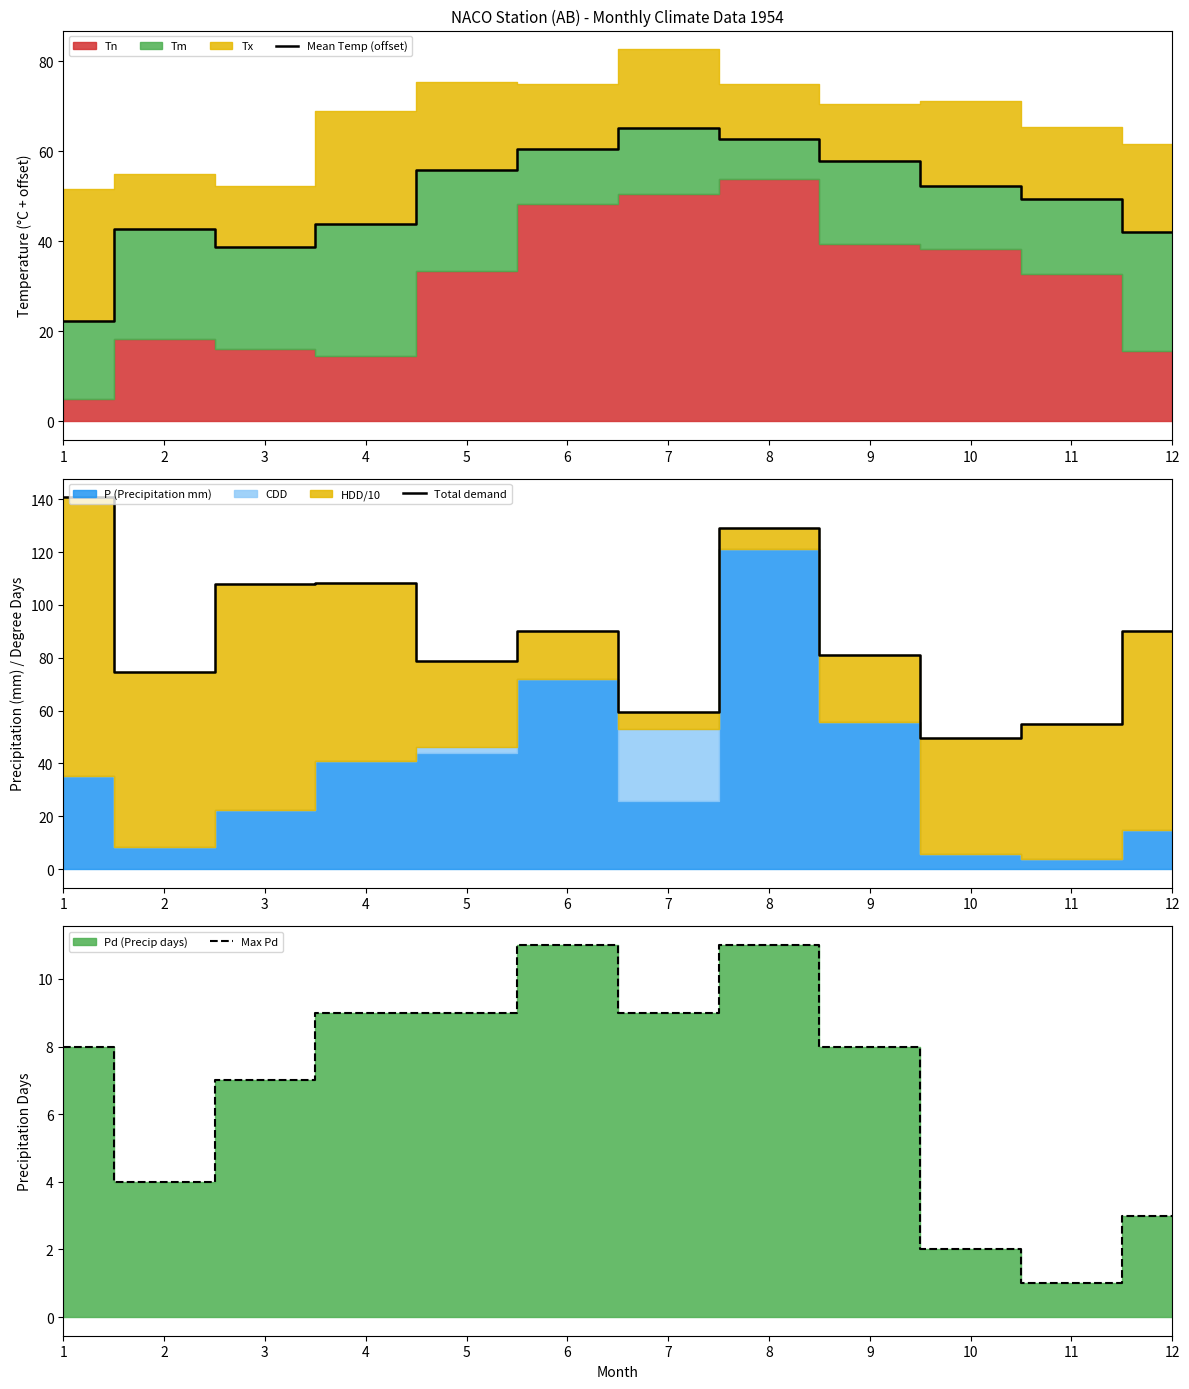

True or false: Mean Temp (offset) has a value of 94.7 at 7.

False